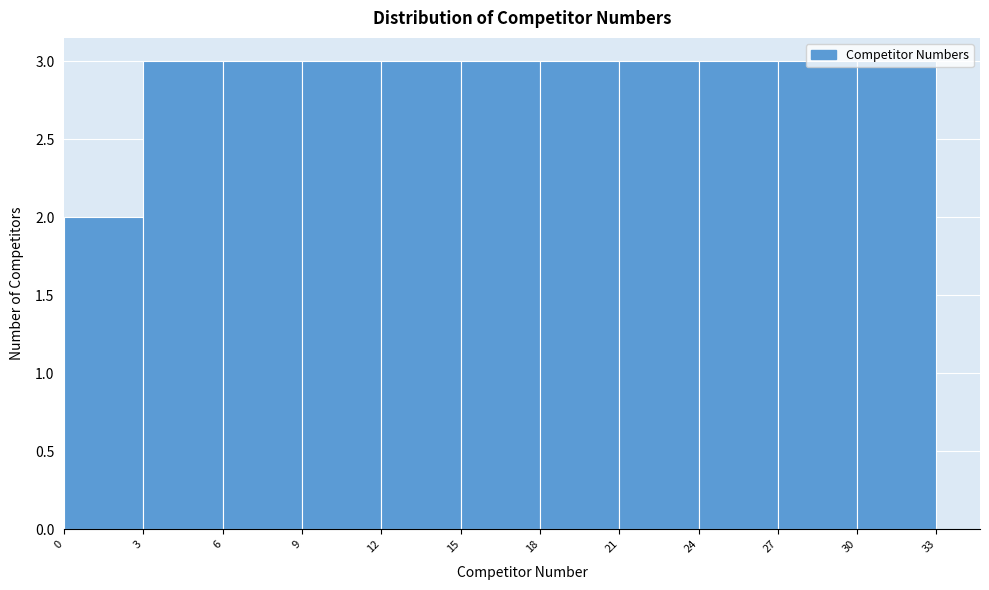

How tall is the bar that spans 18 to 21 on the x-axis? The values are not printed on the chart, so give them approximately, as read against the axis.

3